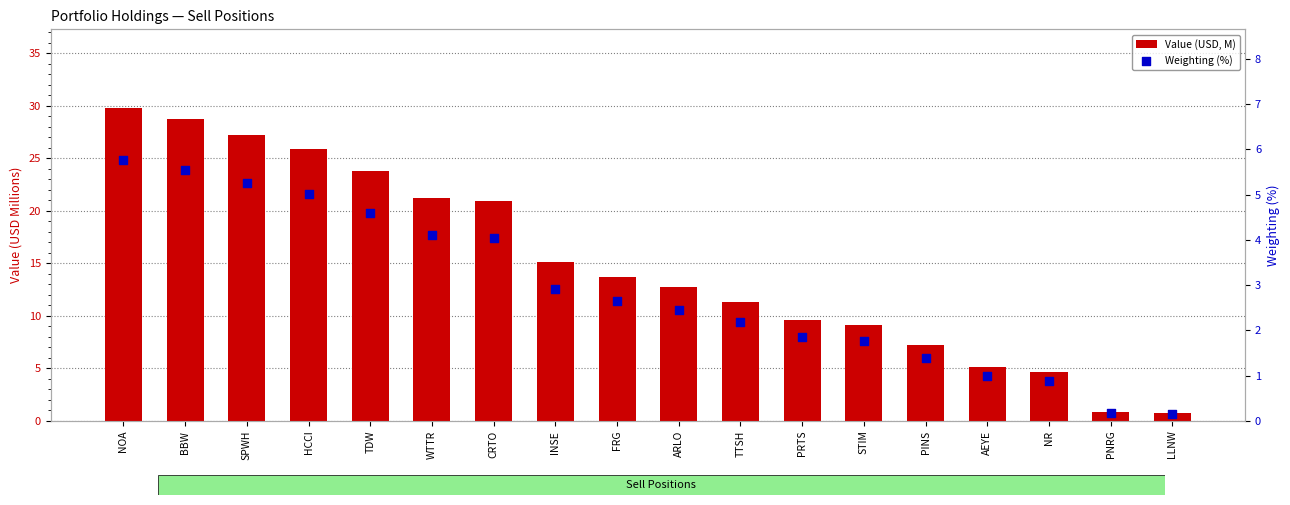

At how many categories does at least one series exceed 28?

2